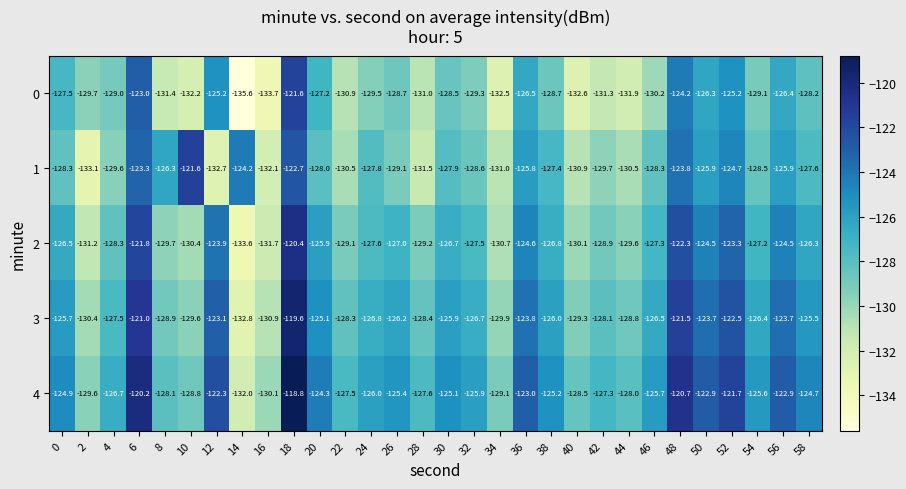

List the series in order of their overall mean, highest first.

4, 3, 2, 1, 0